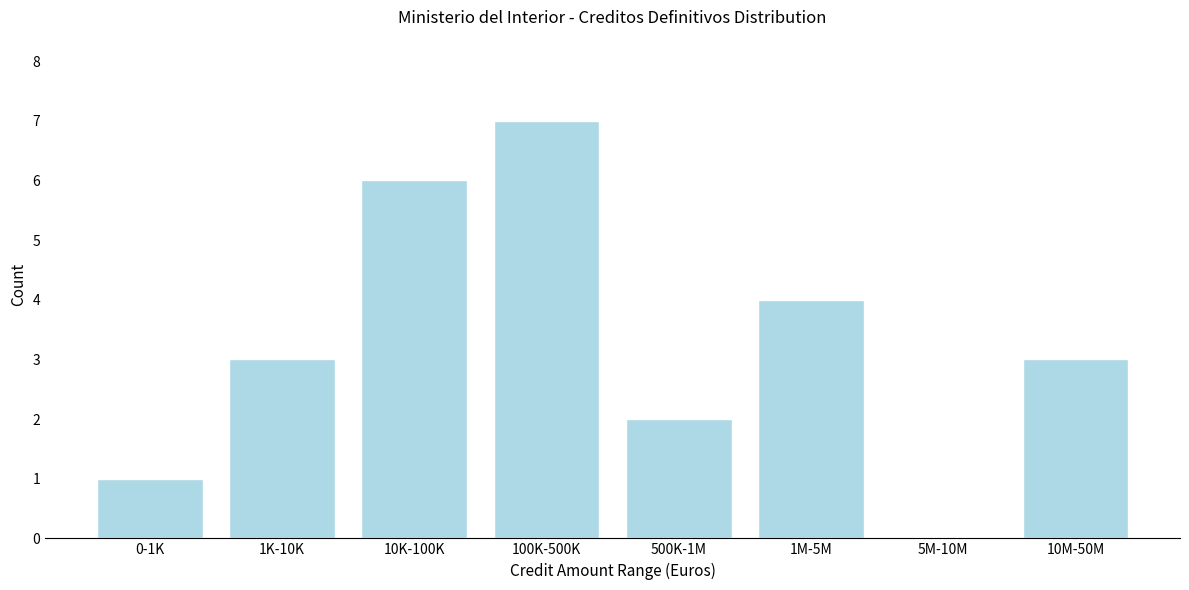

Reading left to right, list all the values displayed in this chart.

0-1K=1	1K-10K=3	10K-100K=6	100K-500K=7	500K-1M=2	1M-5M=4	5M-10M=0	10M-50M=3